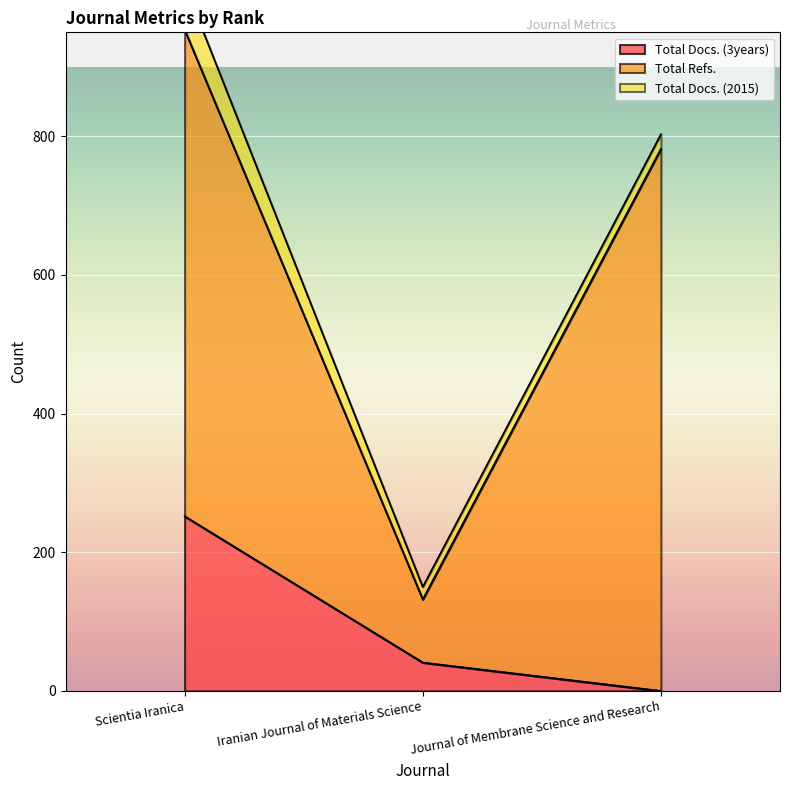

Reading left to right, list all the values displayed in this chart.

Total Docs. (3years): 252	41	0
Total Refs.: 702	91	782
Total Docs. (2015): 65	18	21